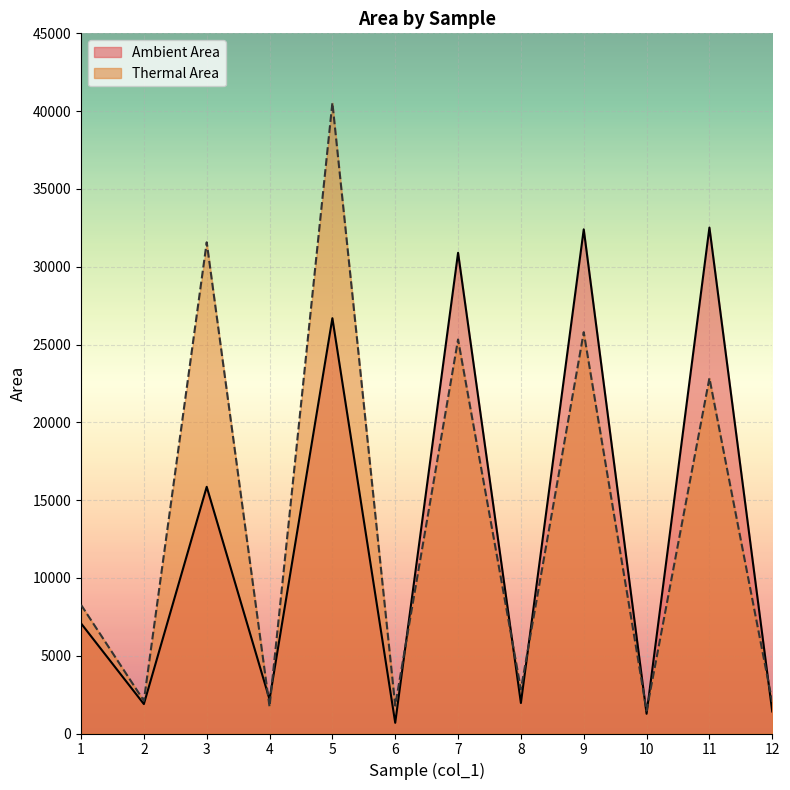

Which series has the largest total across all categories?

Thermal Area